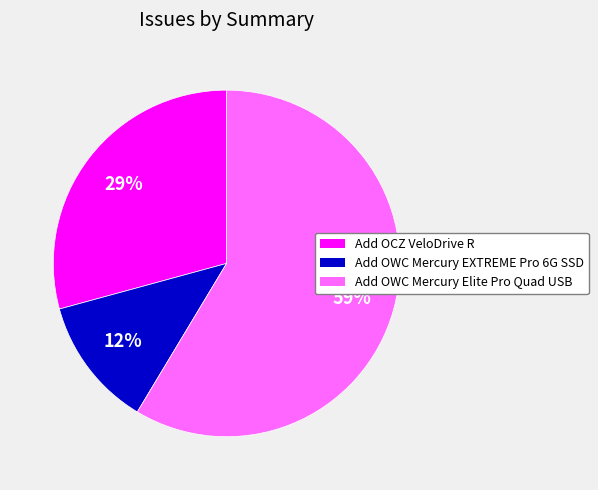

Which has a higher value, Add OWC Mercury Elite Pro Quad USB or Add OCZ VeloDrive R?

Add OWC Mercury Elite Pro Quad USB